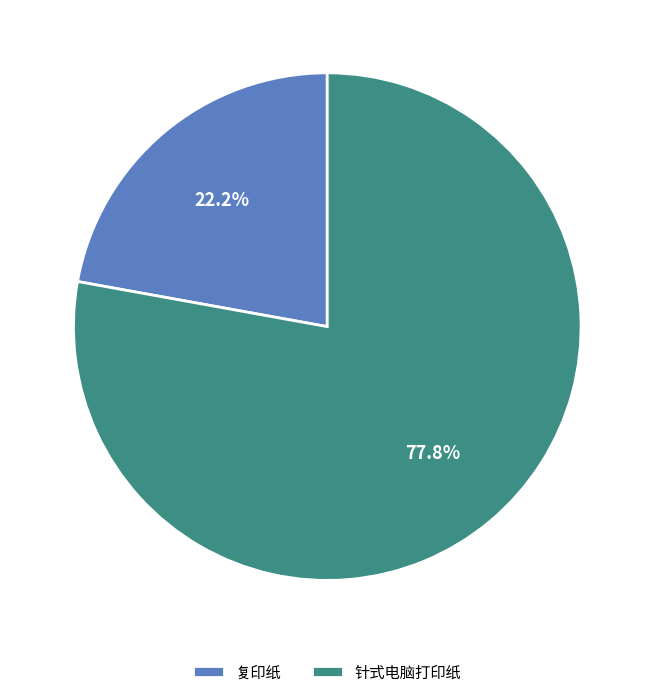

To the nearest percent, what is the difference between the 针式电脑打印纸 and 复印纸 slice percentages?

56%